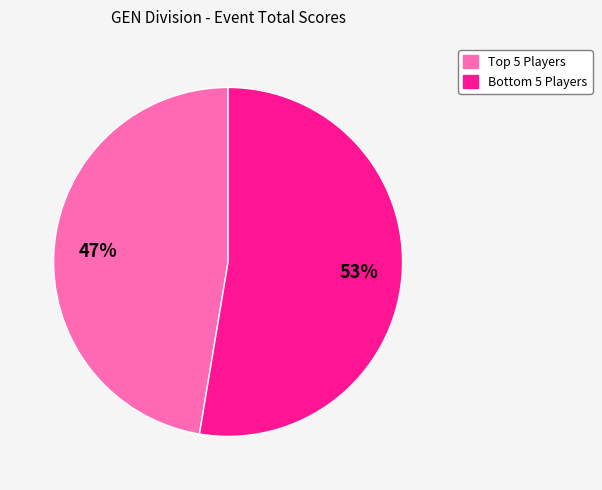

Does any single category account for the majority?

Yes